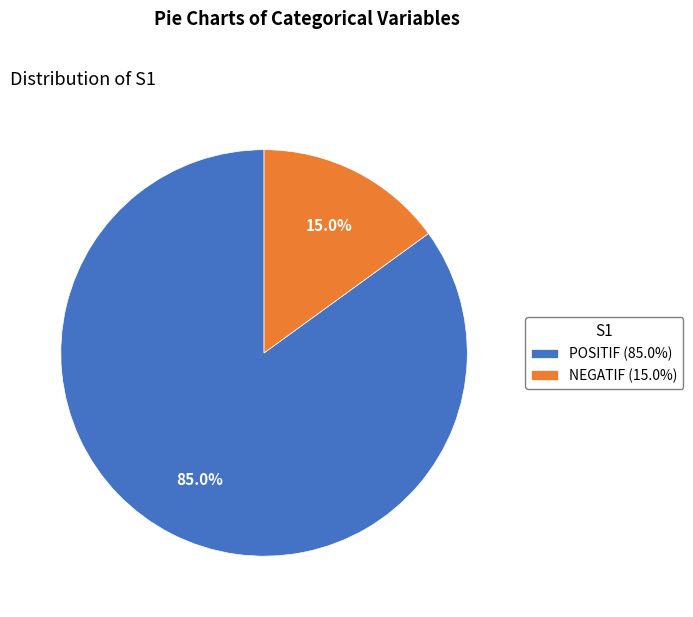

Does NEGATIF account for over 50% of the chart?

No